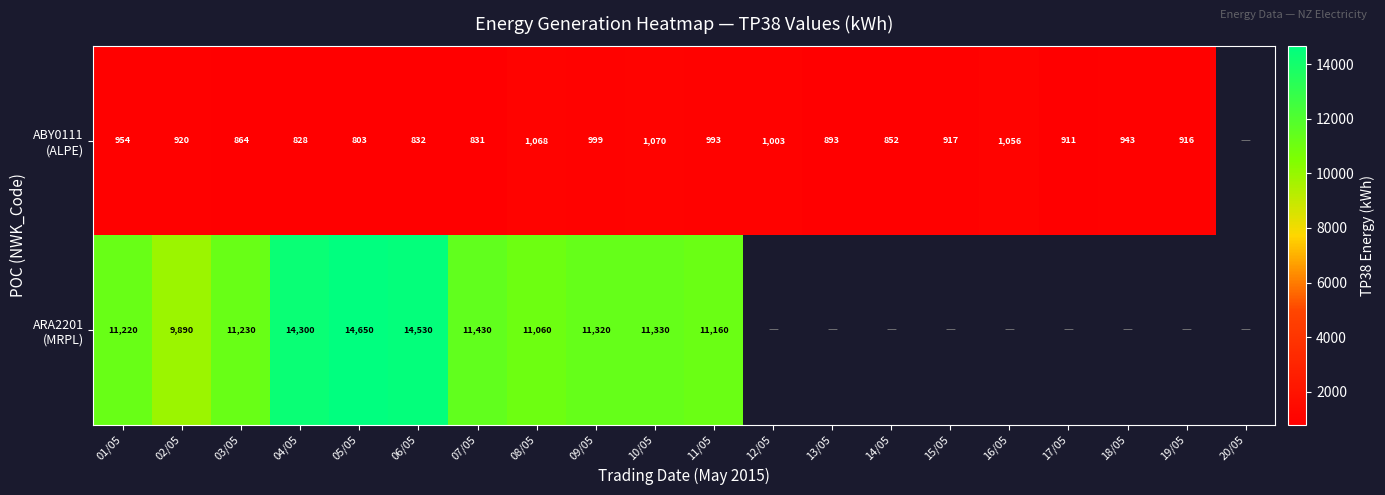

Count the number of categories in the chart.

20